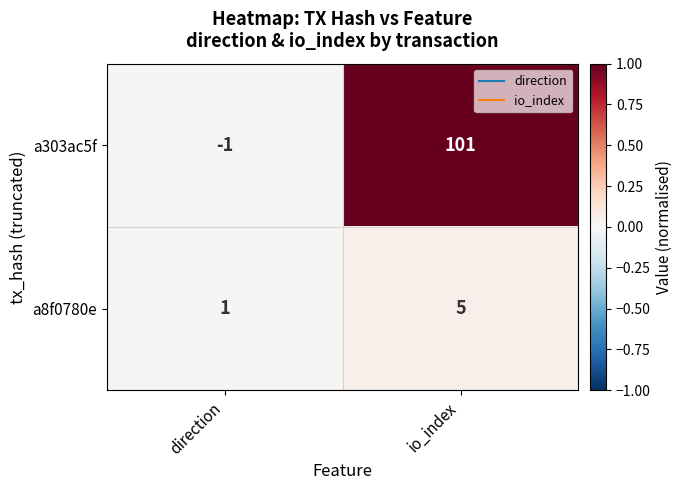

Reading right to left, transcribe all the data shown in this chart.

a303ac5f: 101	-1
a8f0780e: 5	1